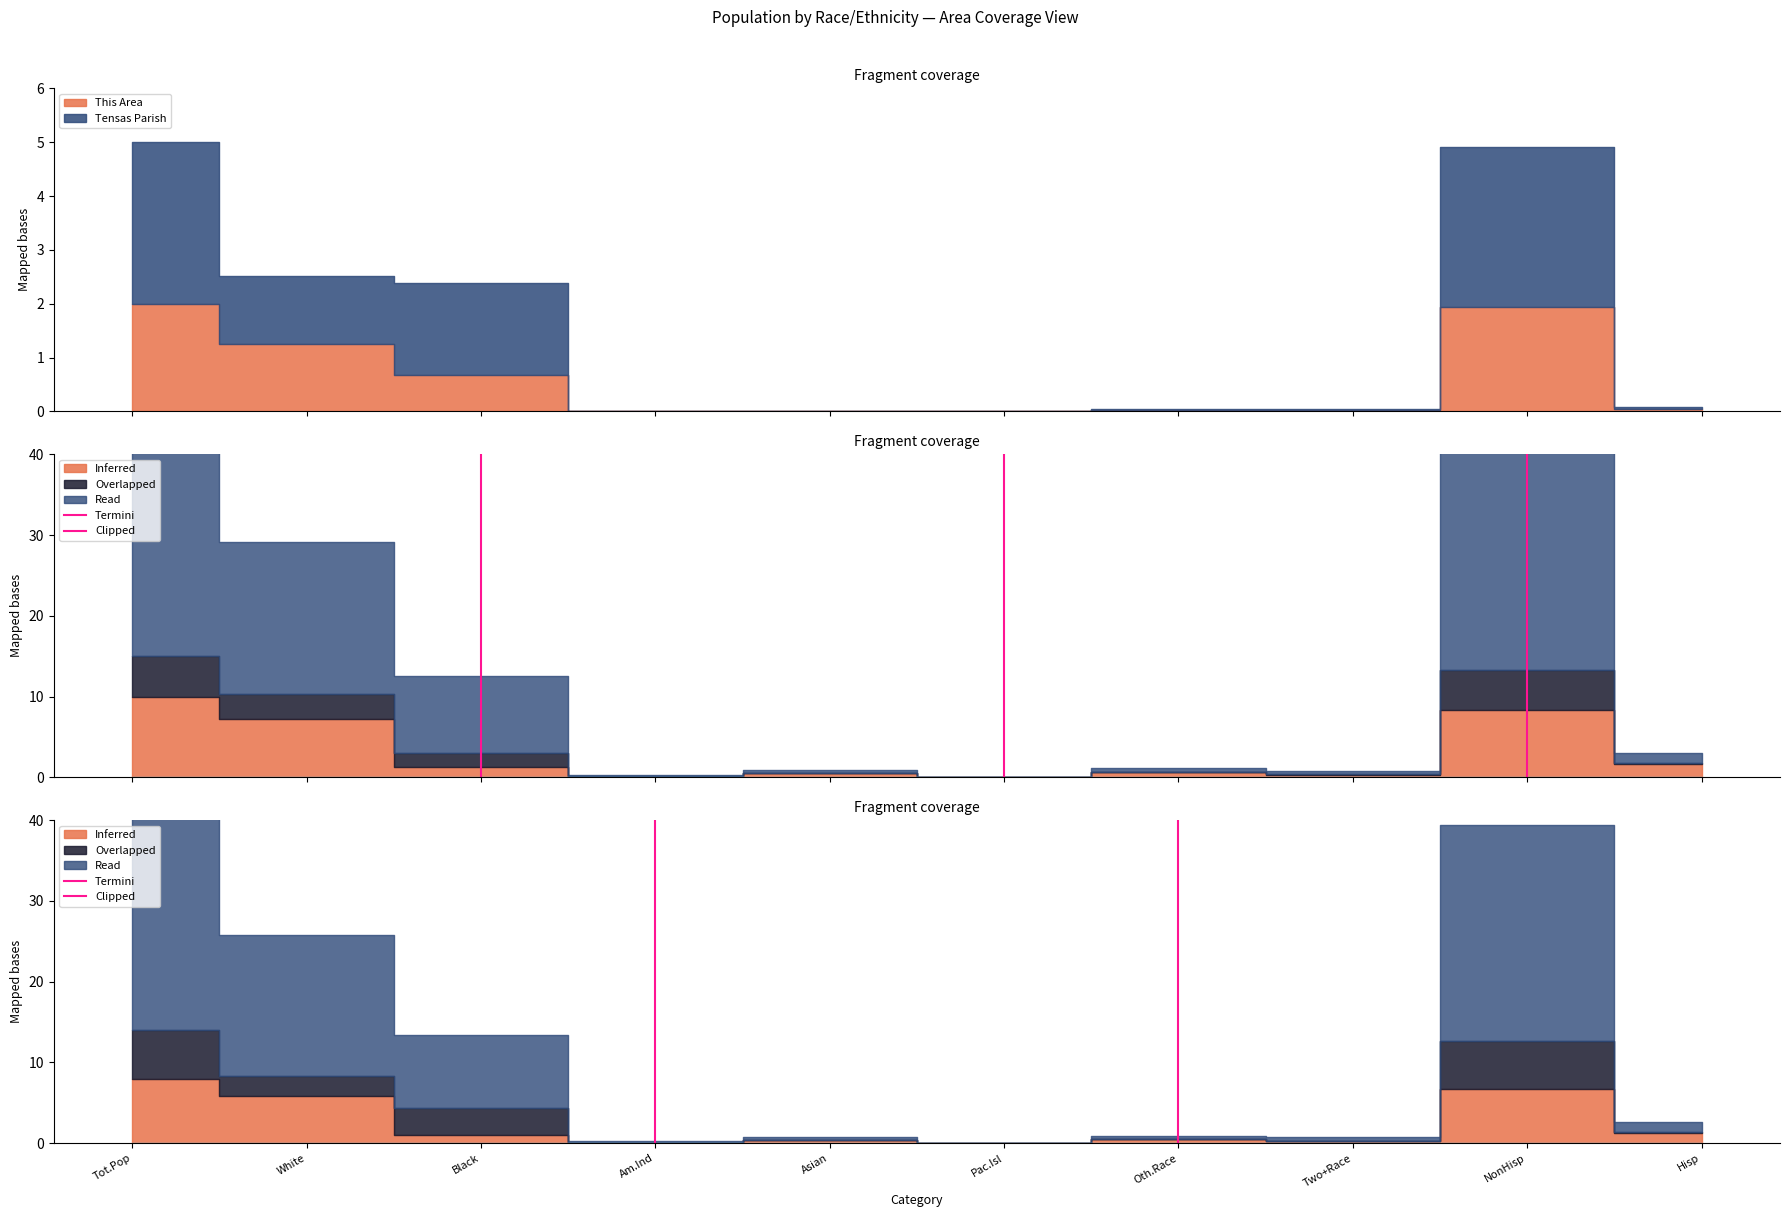

The chart shows a value of 0 at Am.Ind. True or false?

False